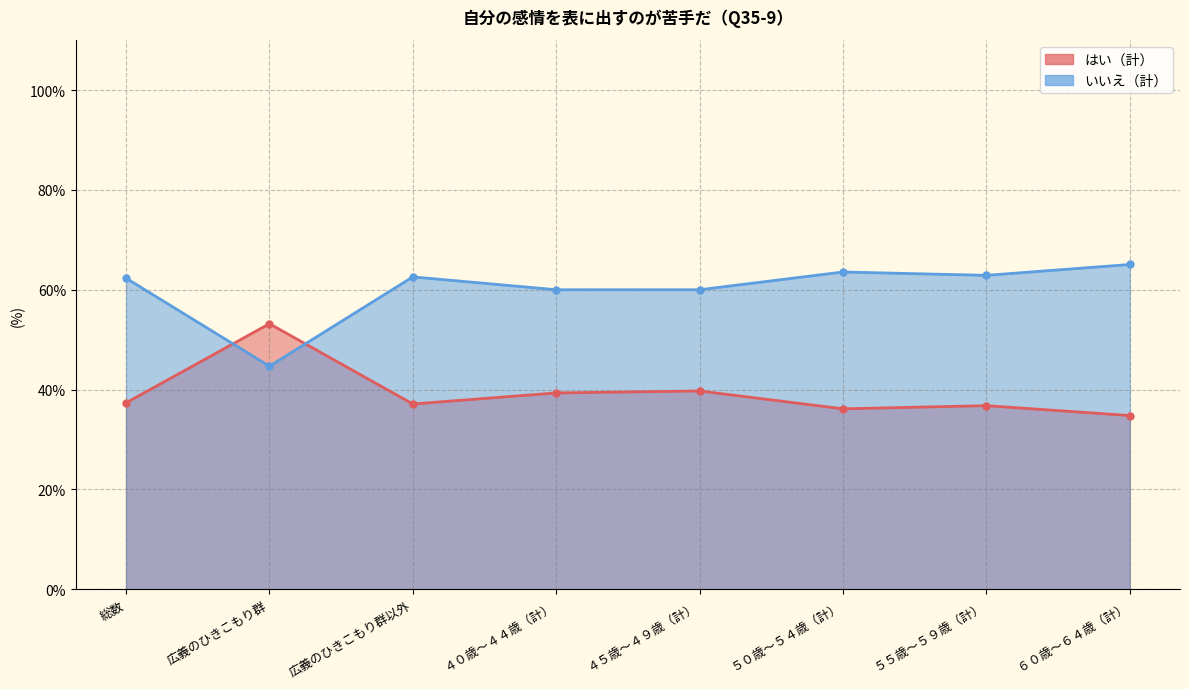

At how many categories does at least one series exceed 45?

8